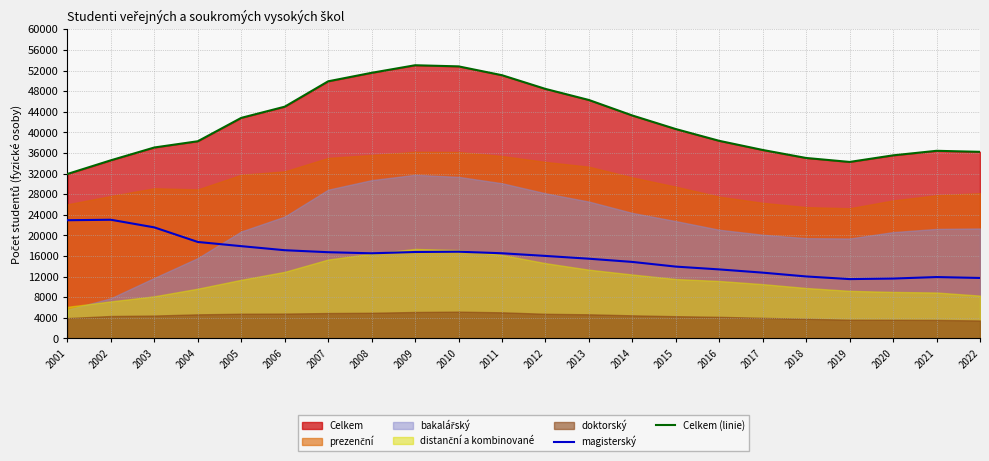

Where does the magisterský series first go above 16521?

2001